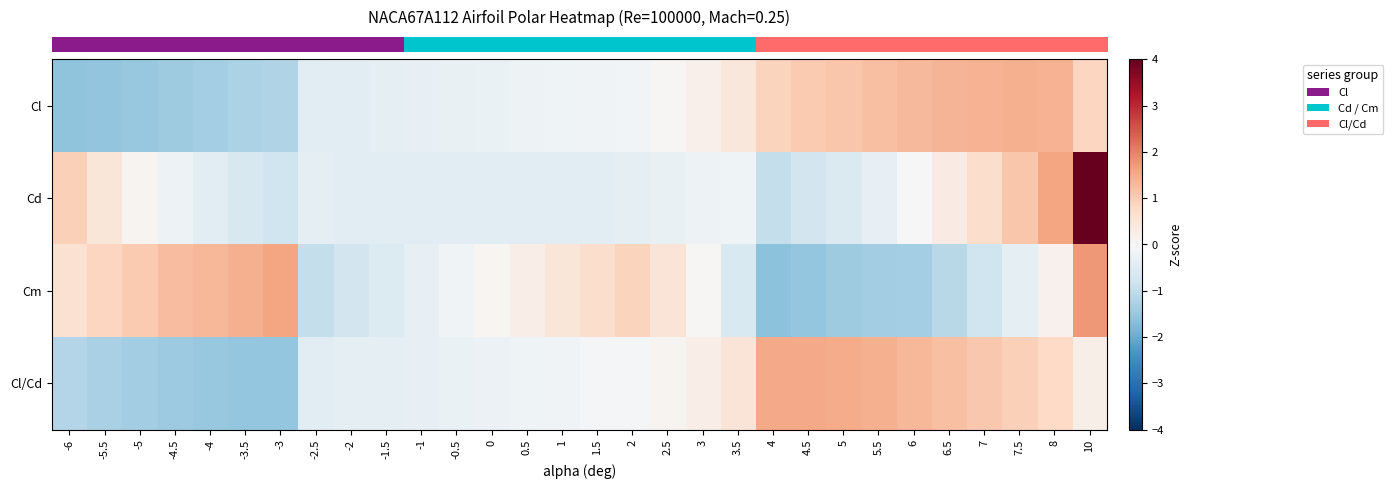

At 6, list the series in order from largest to smallest.

row_3, row_0, row_1, row_2